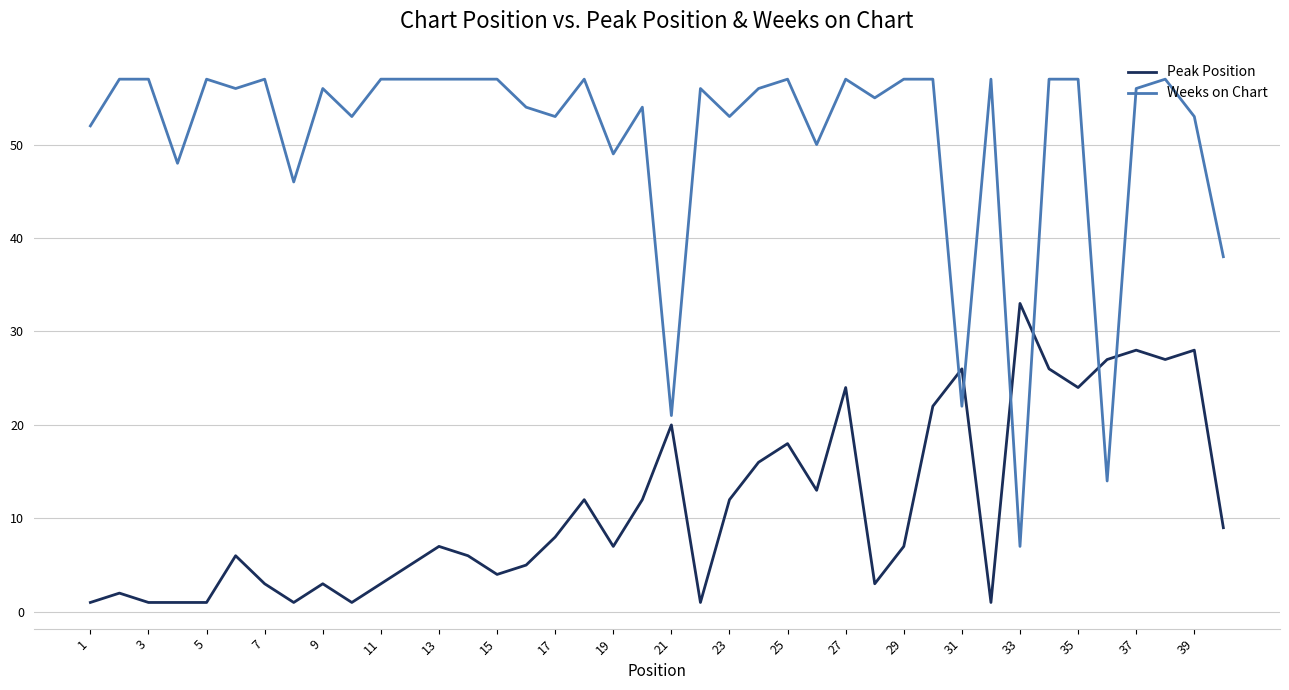

Which series has the largest total across all categories?

Weeks on Chart